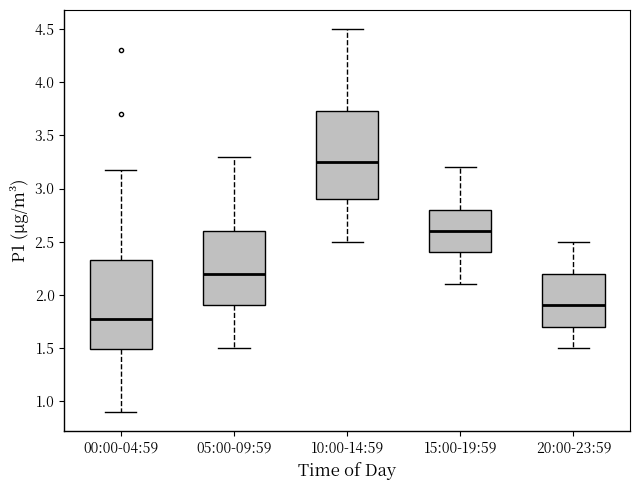

Which box's median line is the lowest?

00:00-04:59